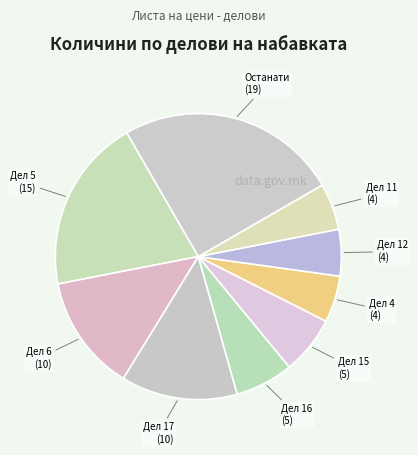

What is the ratio of the value at Дел 5 to the value at Дел 15?

3.0